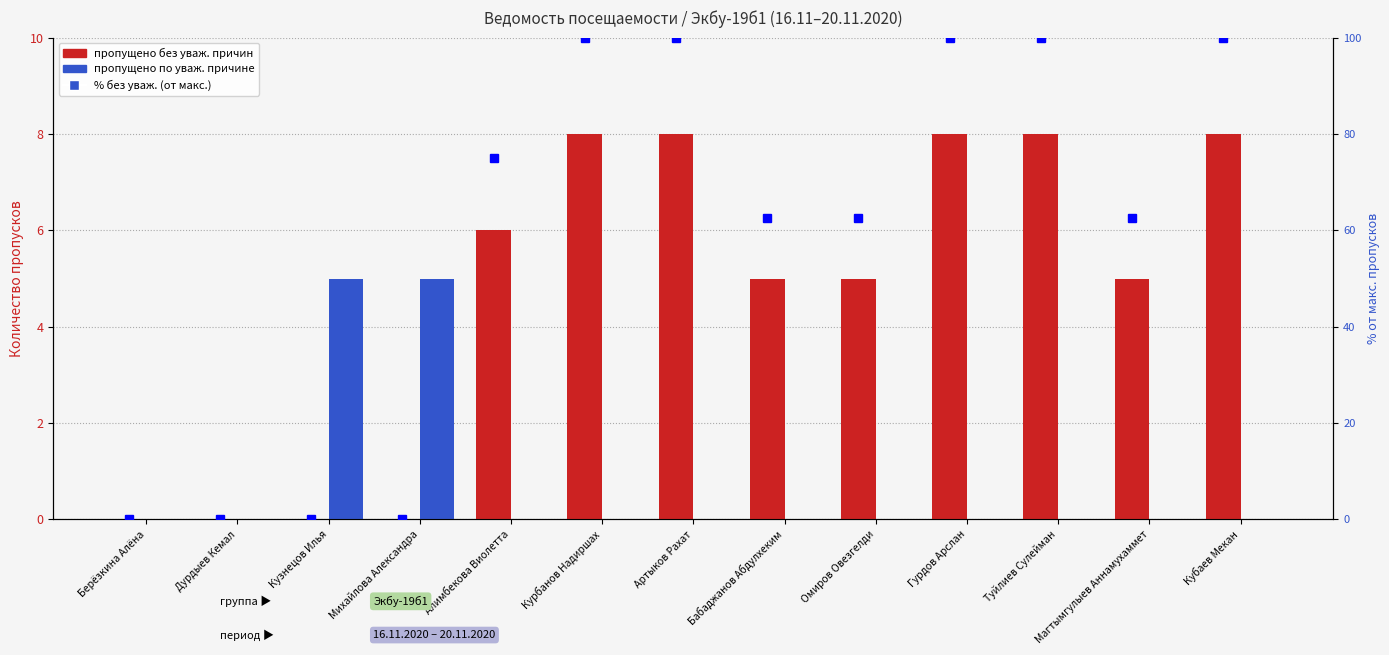

Which series has the largest total across all categories?

% без уваж. (от макс.)